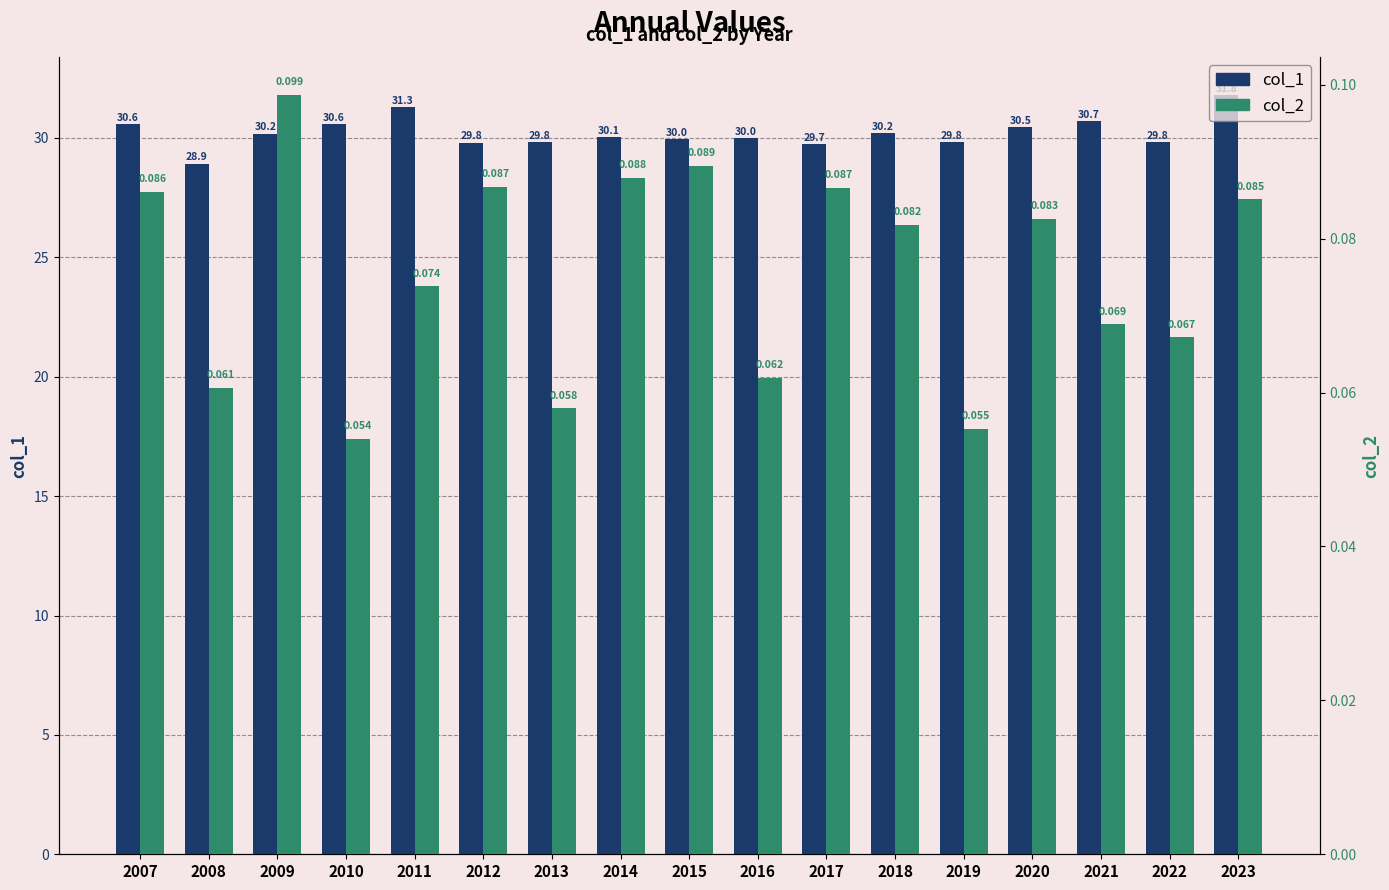

List the series in order of their peak value, highest first.

col_1, col_2